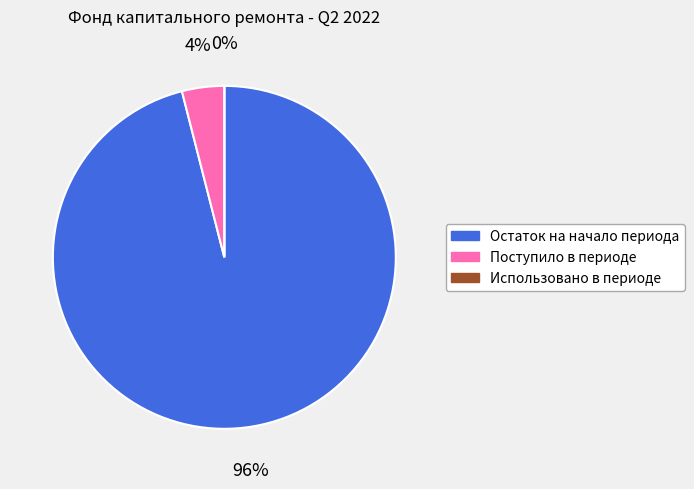

To the nearest percent, what percentage of the pie is Остаток на начало периода?

96%